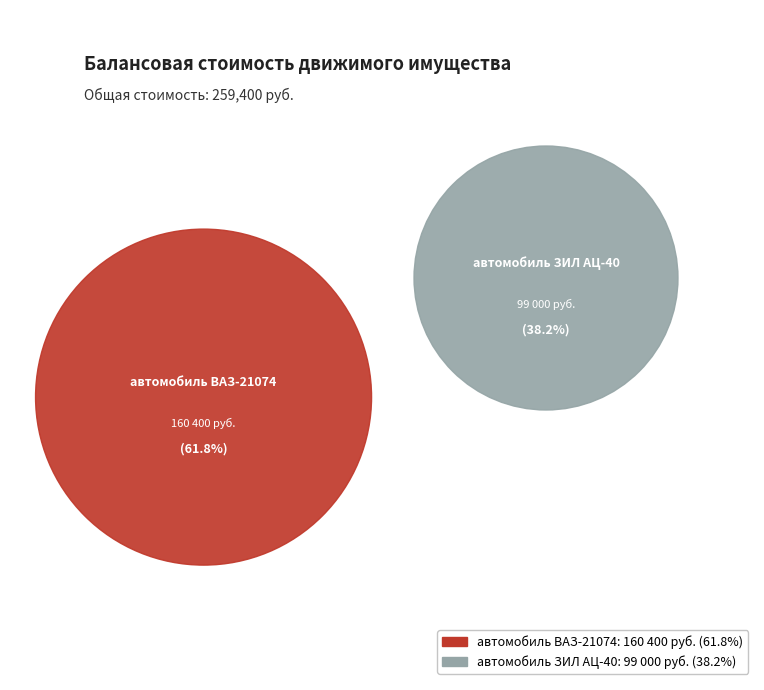

Which slice represents more than half of the pie?

автомобиль ВАЗ-21074